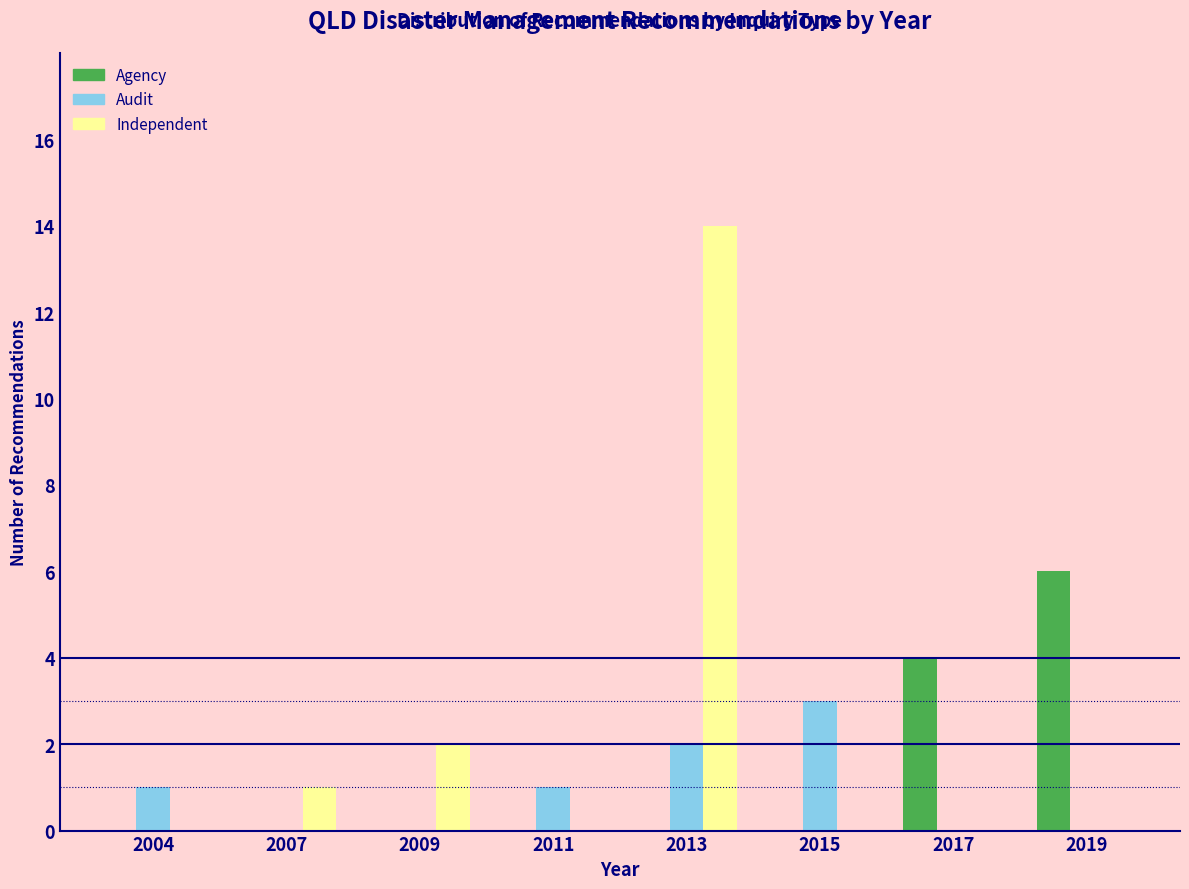

Reading left to right, transcribe all the data shown in this chart.

Agency: 2004=0	2007=0	2009=0	2011=0	2013=0	2015=0	2017=4	2019=6
Audit: 2004=1	2007=0	2009=0	2011=1	2013=2	2015=3	2017=0	2019=0
Independent: 2004=0	2007=1	2009=2	2011=0	2013=14	2015=0	2017=0	2019=0